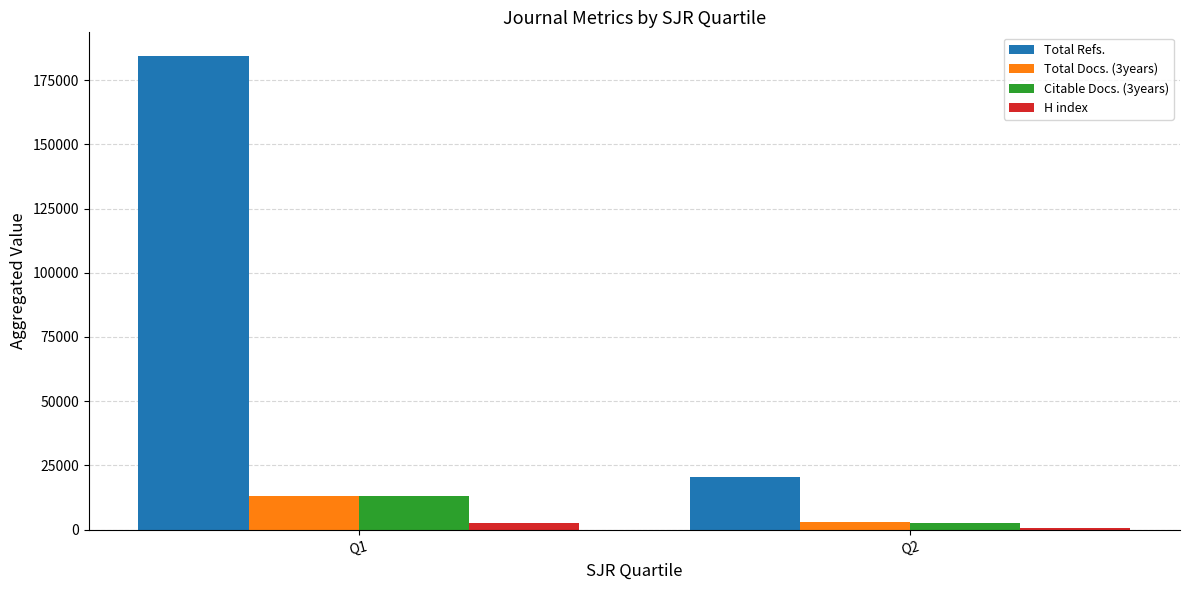

What is the smallest value displayed?

695